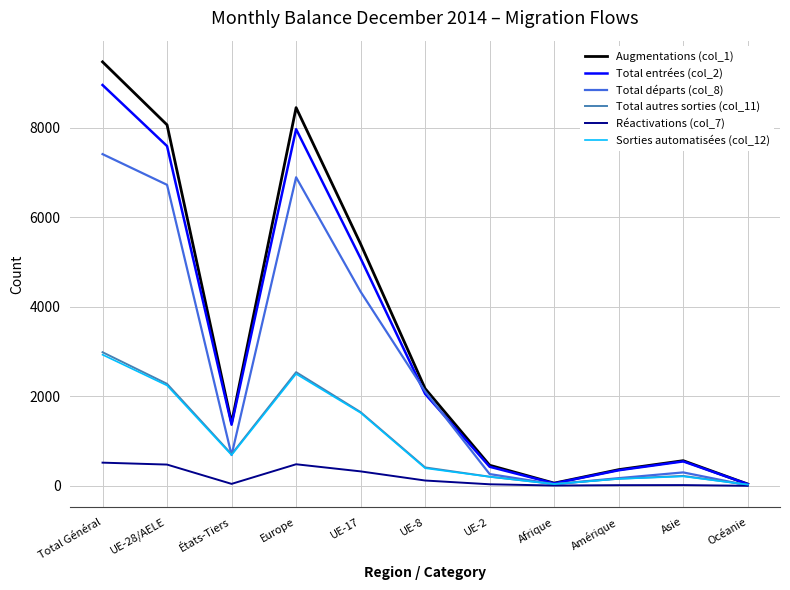

Which series changed the most between Total Général and UE-17?

Augmentations (col_1)